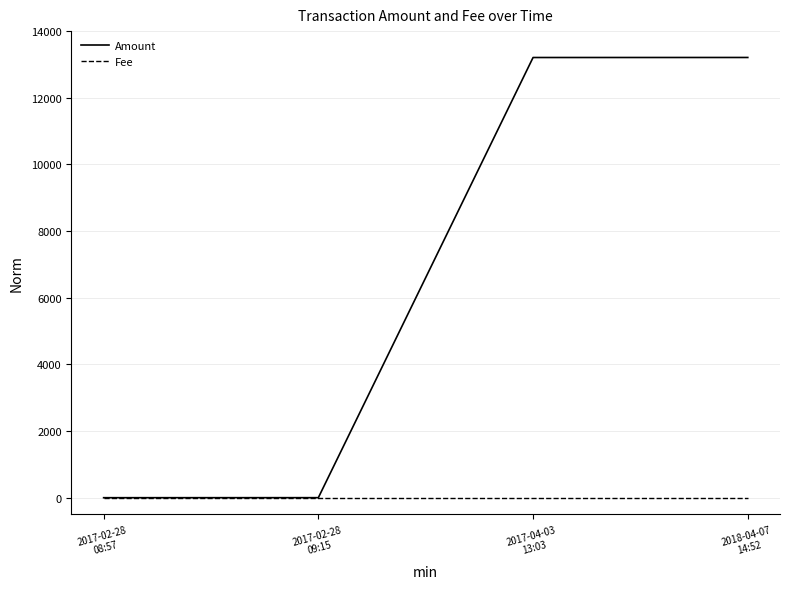

How many series are shown in this chart?

2